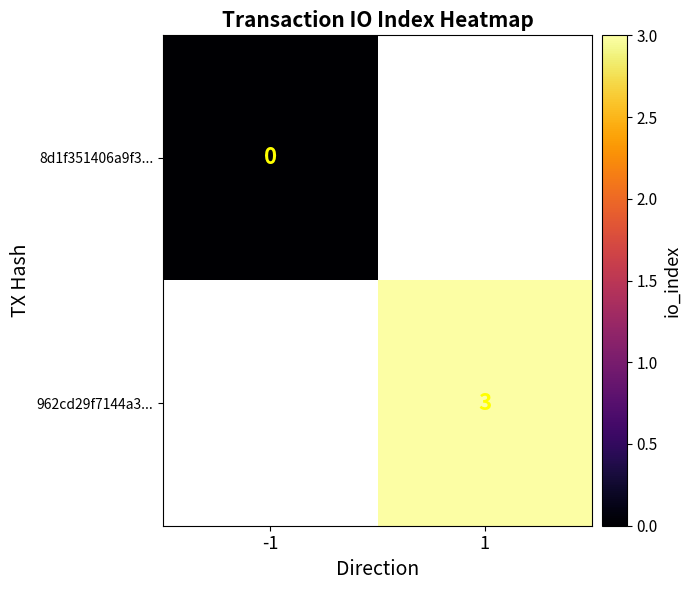

Is the value of 8d1f351406a9f3... at -1 greater than the value of 962cd29f7144a3... at 1?

No